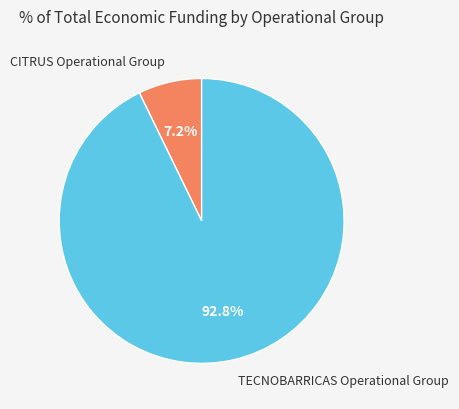

Does any single category account for the majority?

Yes